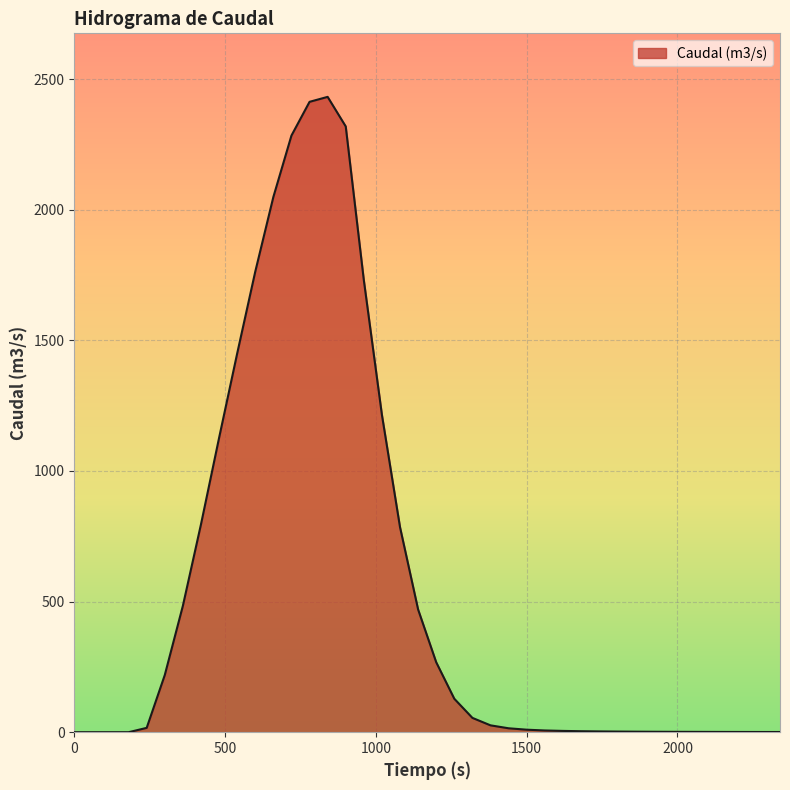

What is the difference between the maximum and minimum values?

2432.0